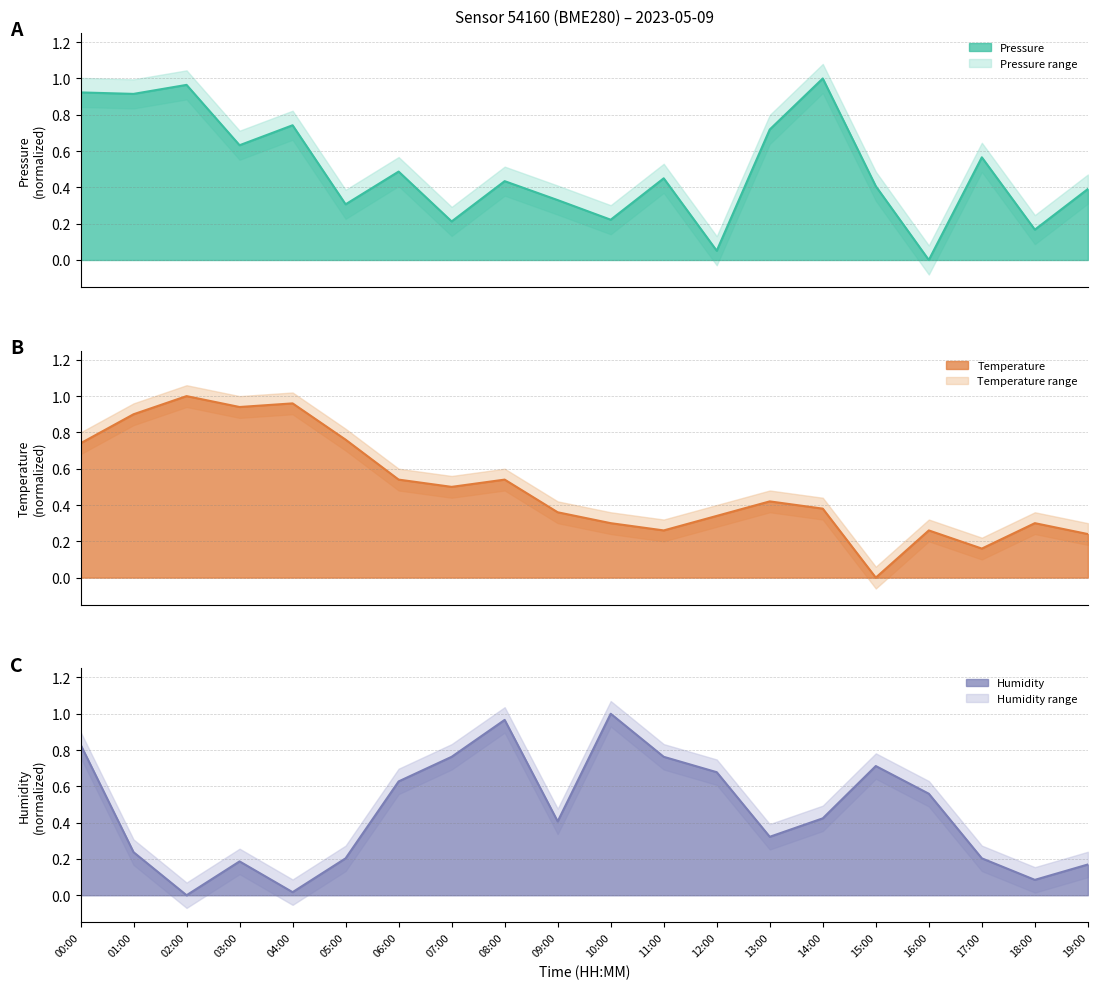

Reading right to left, what are all the values shown in this chart?

pressure: 0.4	0.2	0.6	0.0	0.4	1.0	0.7	0.1	0.5	0.2	0.3	0.4	0.2	0.5	0.3	0.7	0.6	1.0	0.9	0.9
temperature: 0.2	0.3	0.2	0.3	0.0	0.4	0.4	0.3	0.3	0.3	0.4	0.5	0.5	0.5	0.8	1.0	0.9	1.0	0.9	0.7
humidity: 0.2	0.1	0.2	0.6	0.7	0.4	0.3	0.7	0.8	1.0	0.4	1.0	0.8	0.6	0.2	0.0	0.2	0.0	0.2	0.8